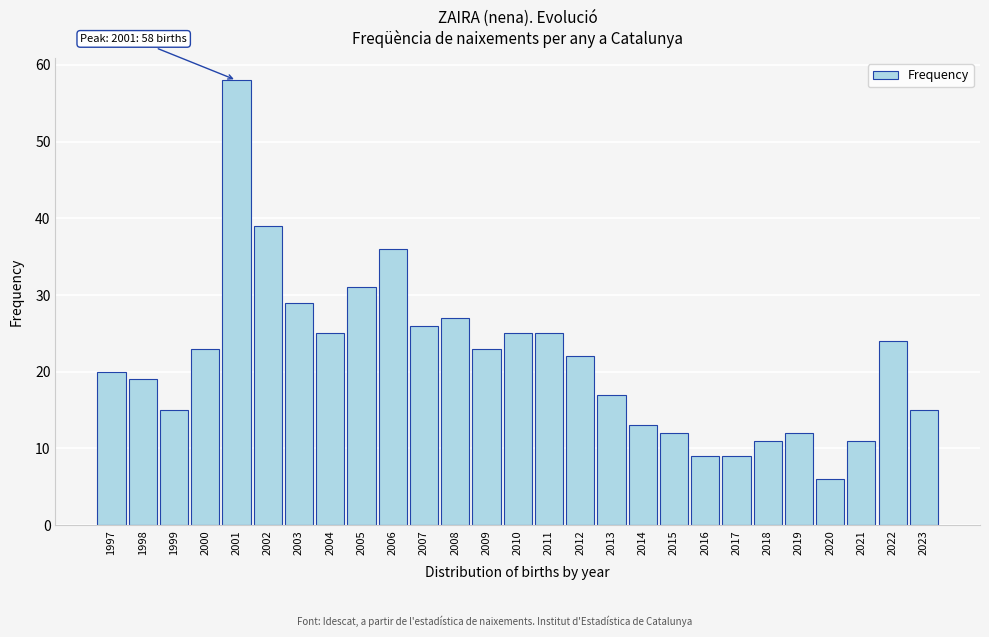

Reading left to right, extract all data points from this chart.

1997=20	1998=19	1999=15	2000=23	2001=58	2002=39	2003=29	2004=25	2005=31	2006=36	2007=26	2008=27	2009=23	2010=25	2011=25	2012=22	2013=17	2014=13	2015=12	2016=9	2017=9	2018=11	2019=12	2020=6	2021=11	2022=24	2023=15